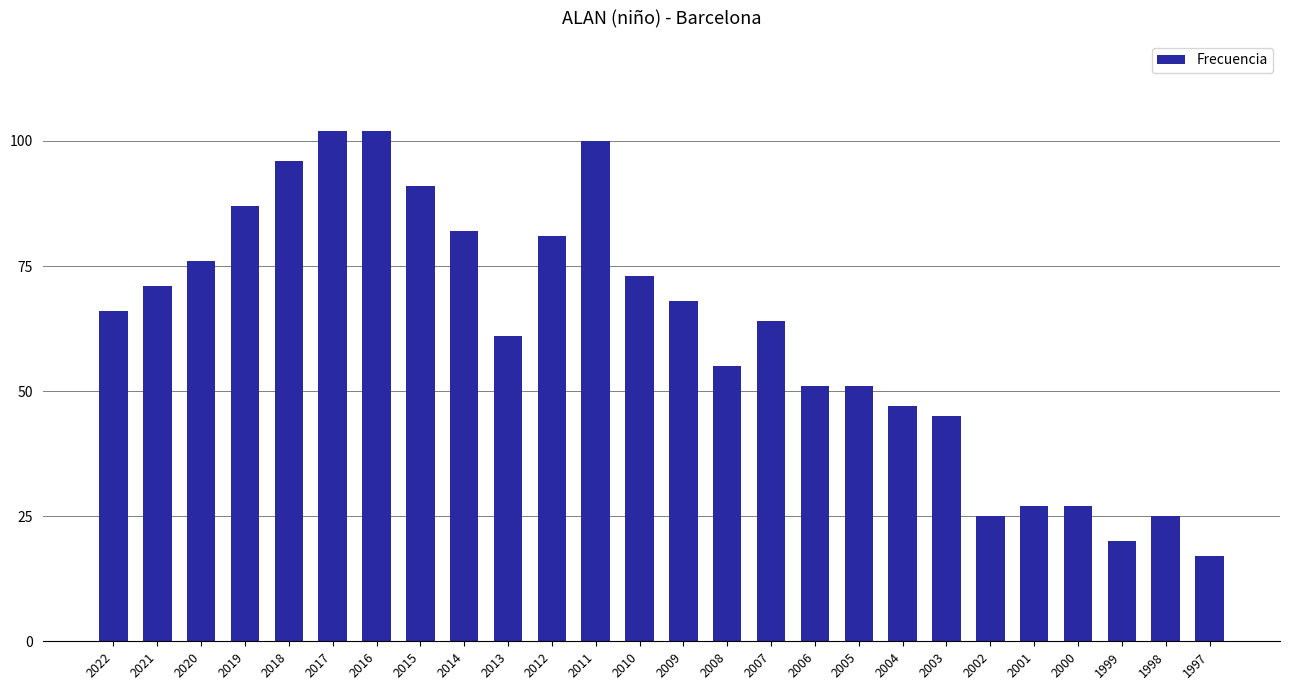

How many values are below 66?

13